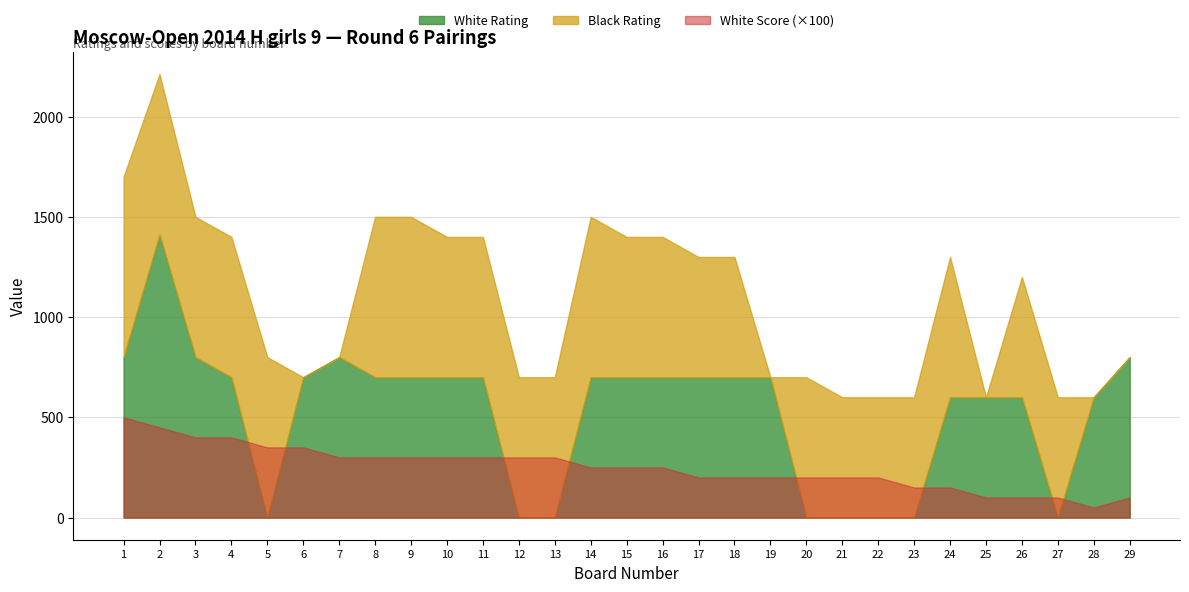

True or false: Black Rating has a value of 600.0 at 22.

True